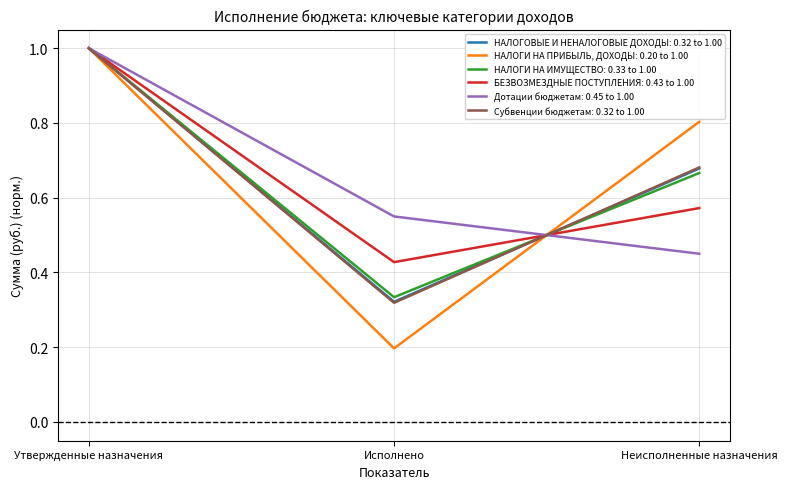

Is this an area chart (filled region under the line)?

No